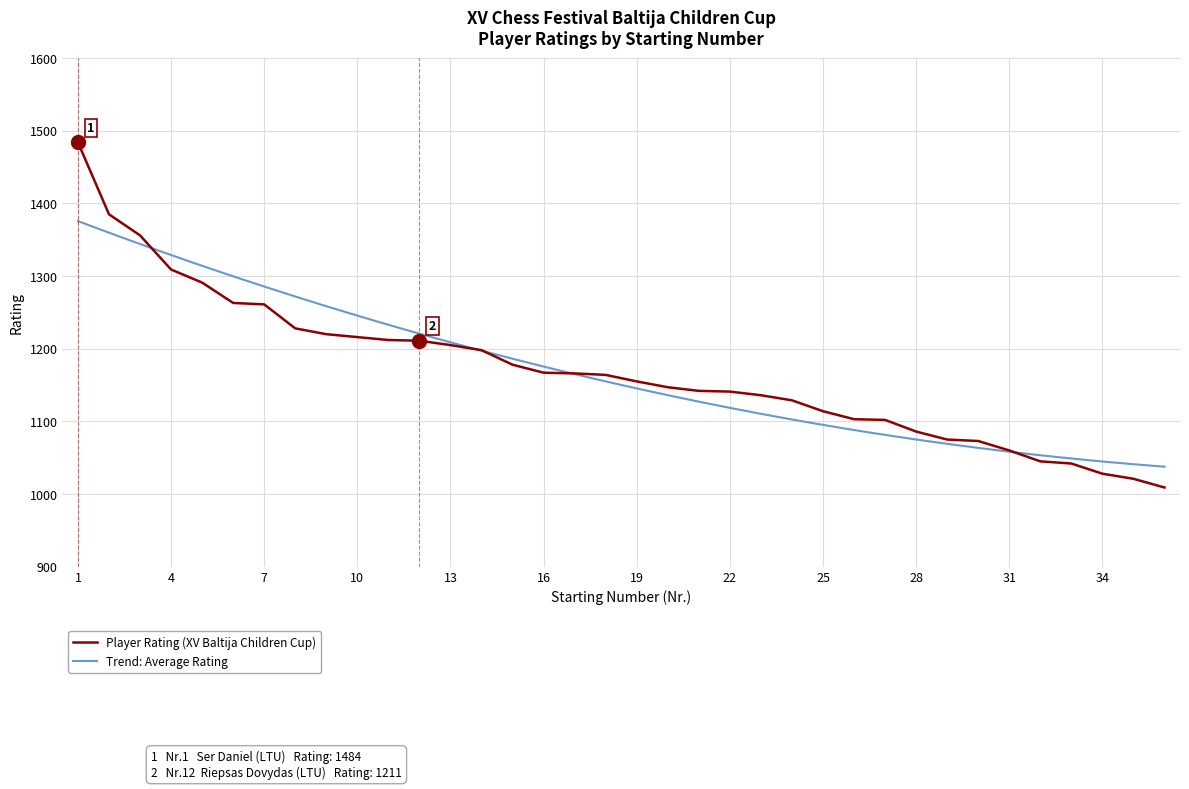

Is this an area chart (filled region under the line)?

No